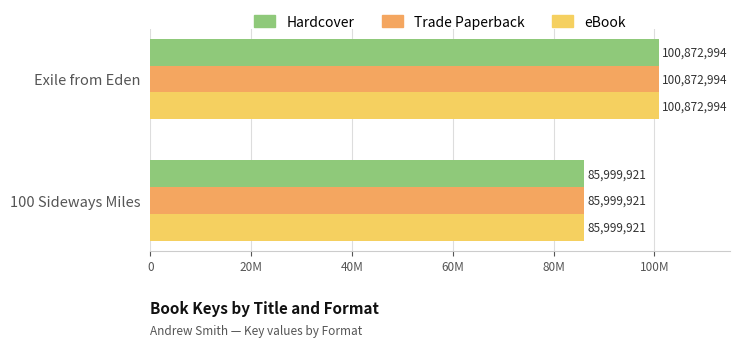

What are all the series names shown in the legend?

Hardcover, Trade Paperback, eBook